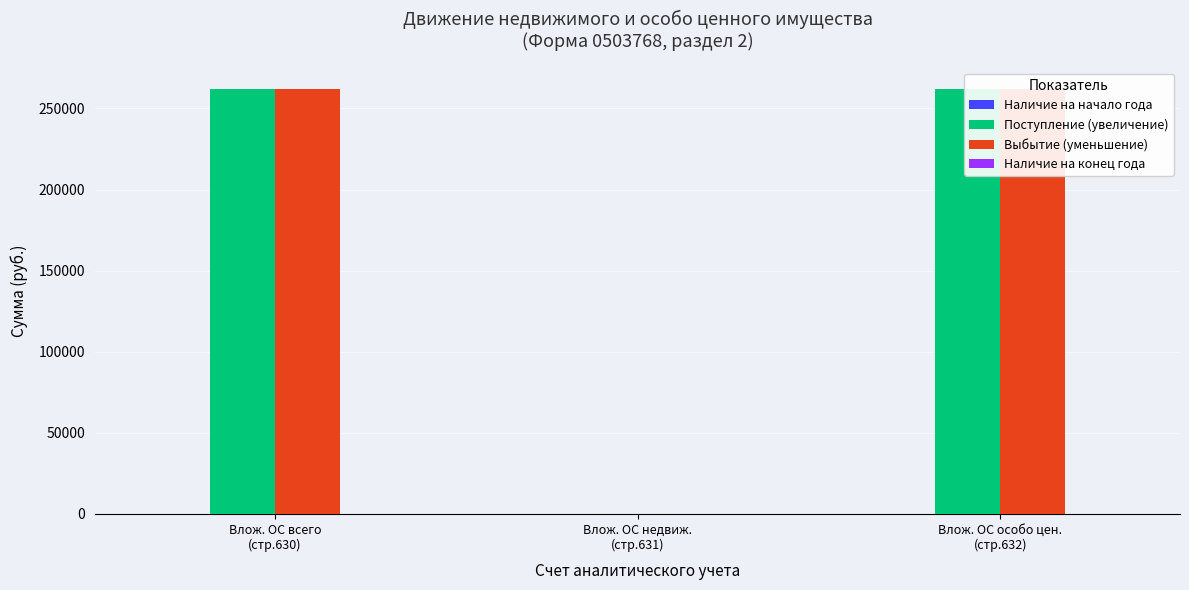

How many series are shown in this chart?

4